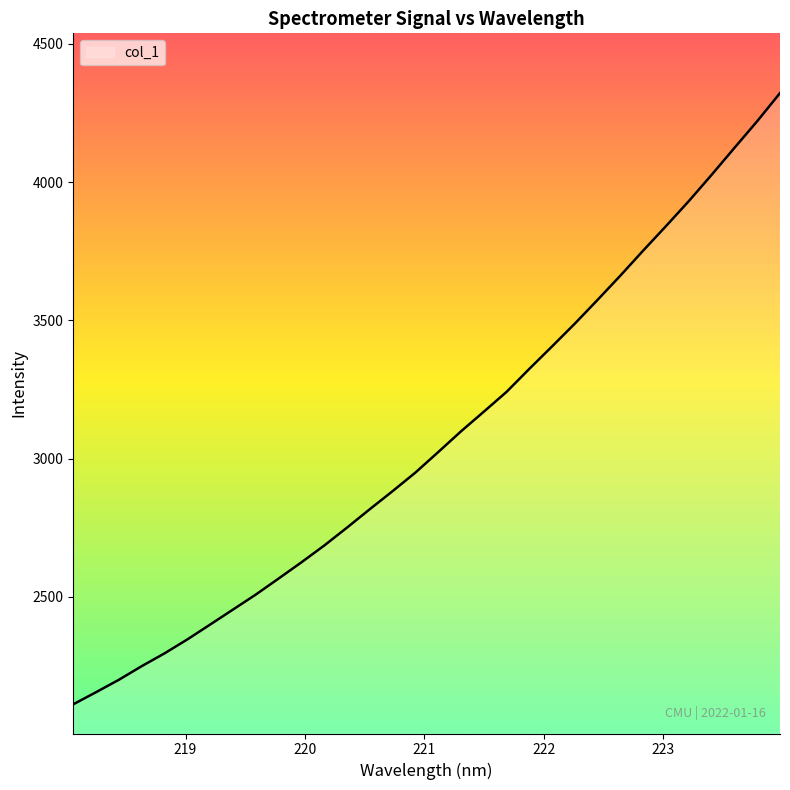

What is the greatest value displayed?

4321.9